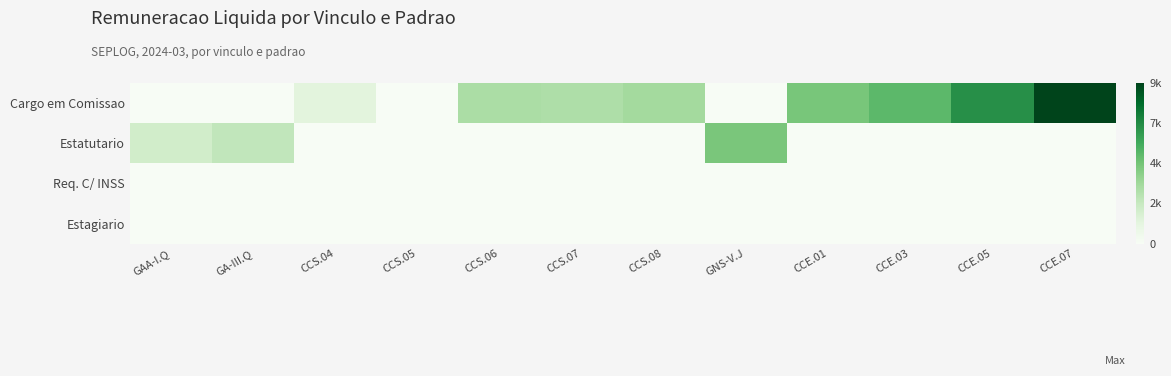

Reading left to right, transcribe all the data shown in this chart.

Cargo em Comissao: GAA-I.Q=0.0	GA-III.Q=0.0	CCS.04=1289.1	CCS.05=0.0	CCS.06=3309.4	CCS.07=3200.4	CCS.08=3507.5	GNS-V.J=0.0	CCE.01=4682.2	CCE.03=5382.4	CCE.05=7070.2	CCE.07=9648.0
Estatutario: GAA-I.Q=2026.7	GA-III.Q=2571.2	CCS.04=0.0	CCS.05=0.0	CCS.06=0.0	CCS.07=0.0	CCS.08=0.0	GNS-V.J=4661.7	CCE.01=0.0	CCE.03=0.0	CCE.05=0.0	CCE.07=0.0
Req. C/ INSS: GAA-I.Q=0.0	GA-III.Q=0.0	CCS.04=0.0	CCS.05=0.0	CCS.06=0.0	CCS.07=0.0	CCS.08=0.0	GNS-V.J=0.0	CCE.01=0.0	CCE.03=0.0	CCE.05=0.0	CCE.07=0.0
Estagiario: GAA-I.Q=0.0	GA-III.Q=0.0	CCS.04=0.0	CCS.05=0.0	CCS.06=0.0	CCS.07=0.0	CCS.08=0.0	GNS-V.J=0.0	CCE.01=0.0	CCE.03=0.0	CCE.05=0.0	CCE.07=0.0